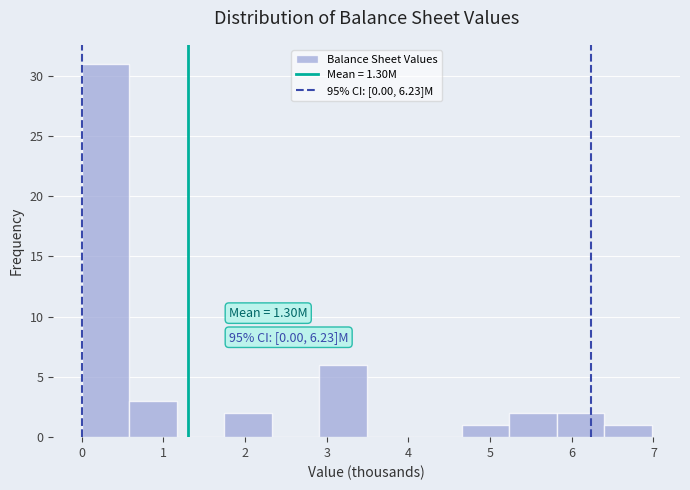

Over which range of the x-axis is the bar tallest?

0.0 to 0.6